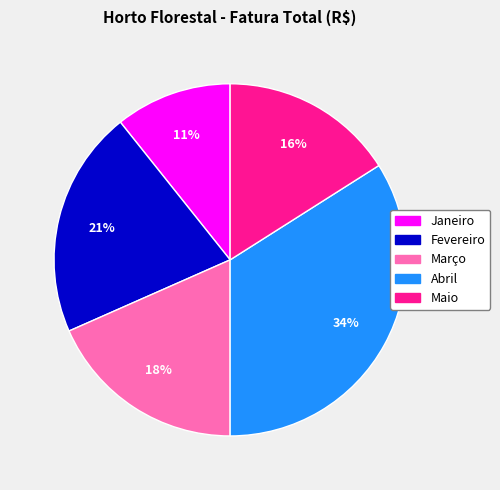

To the nearest percent, what is the average slice percentage?

20%